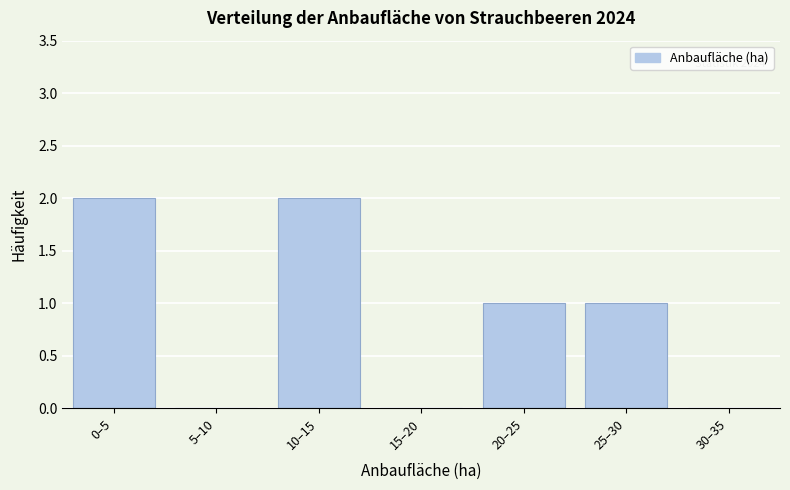

Reading left to right, extract all data points from this chart.

0–5=2	5–10=0	10–15=2	15–20=0	20–25=1	25–30=1	30–35=0